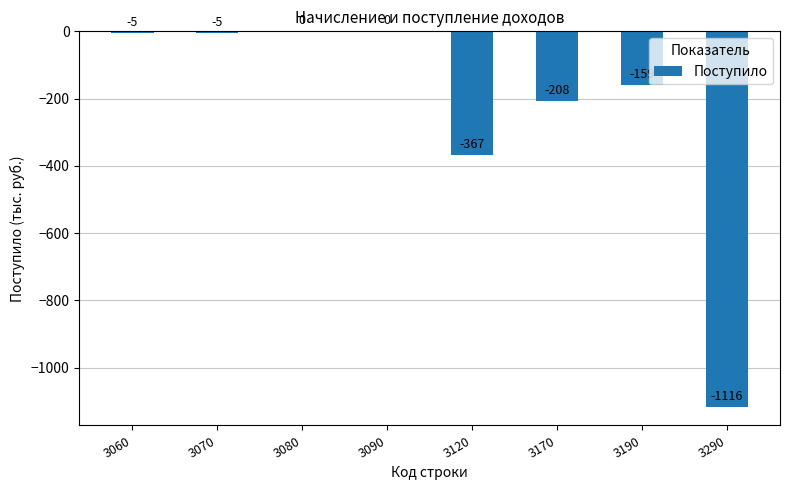

The value at 3190 is -76. True or false?

False